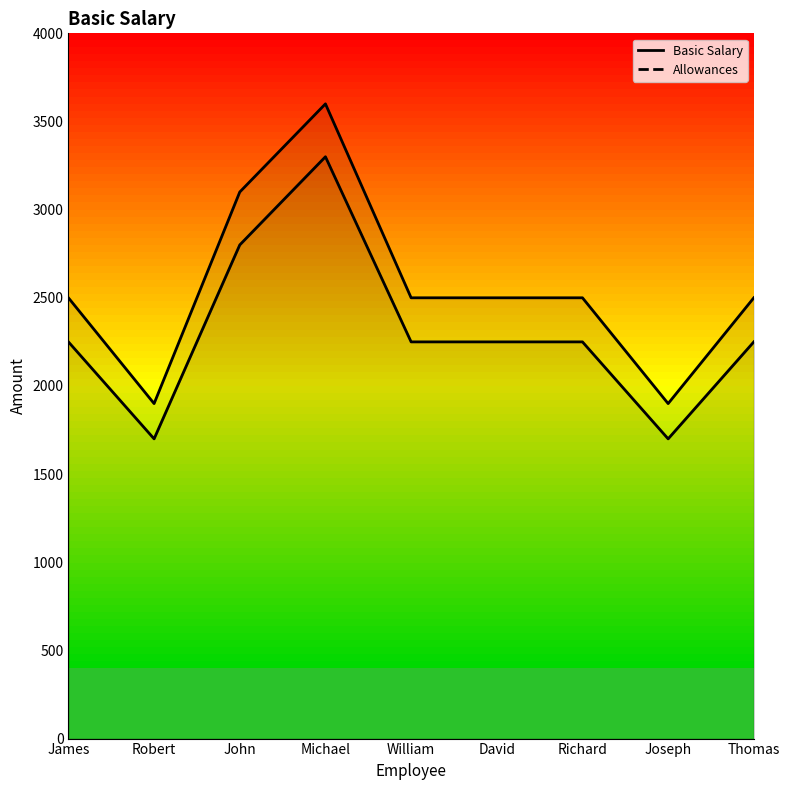

Rank the categories by value from highest to lowest.

Michael, John, James, William, David, Richard, Thomas, Robert, Joseph